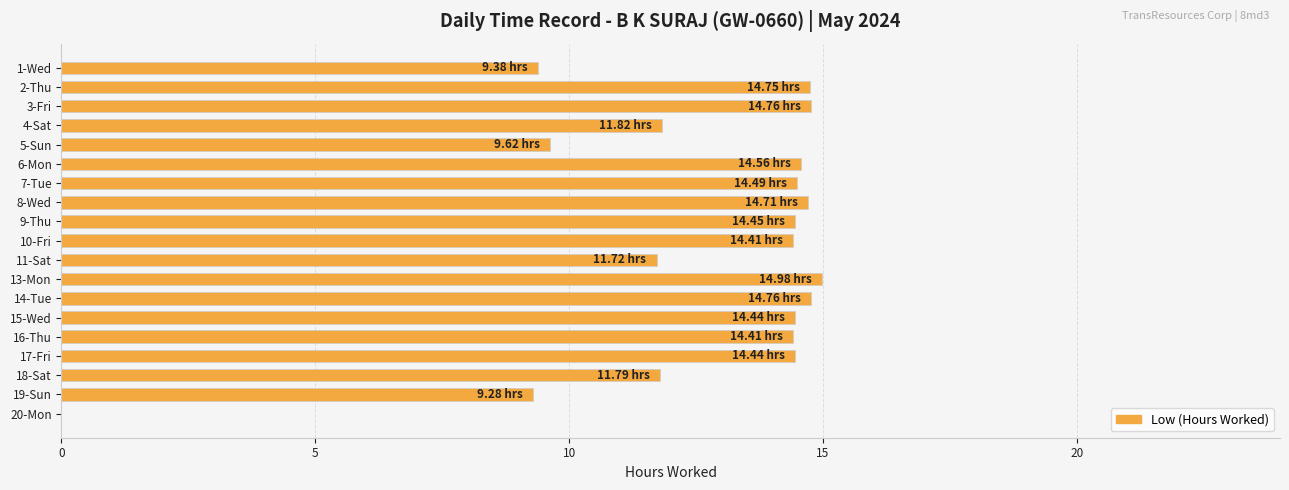

What is the sum of the values at 9-Thu and 14-Tue?

29.2